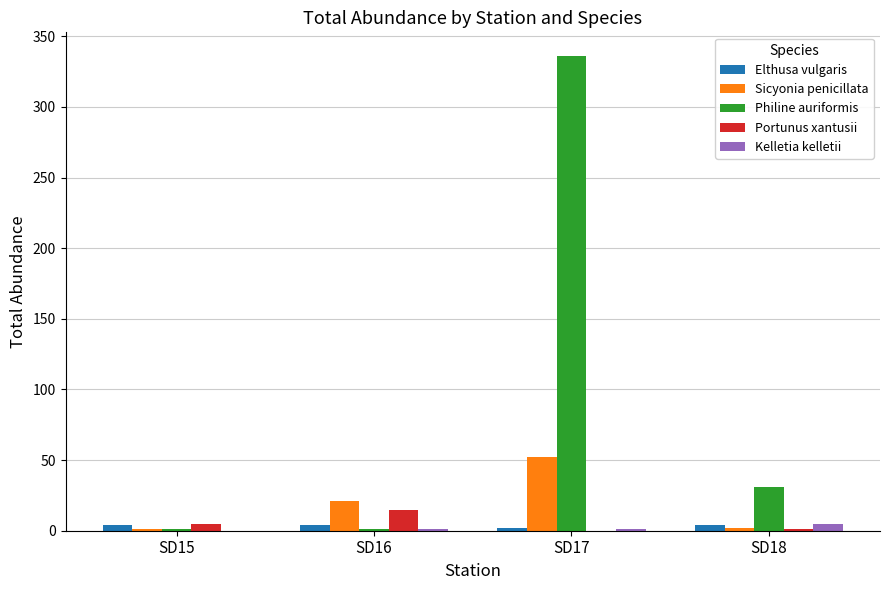

Is the value of Elthusa vulgaris at SD18 greater than the value of Portunus xantusii at SD16?

No